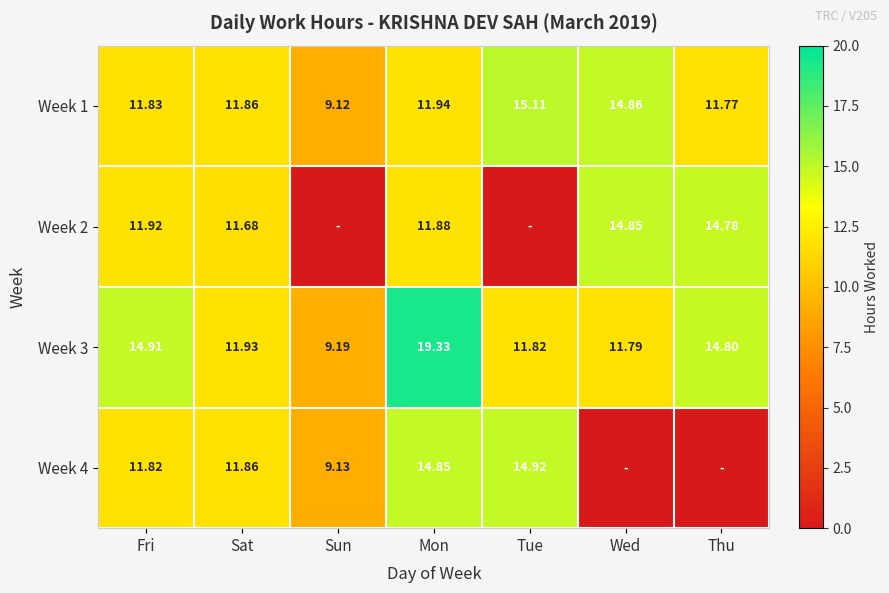

At how many categories does at least one series exceed 10?

6